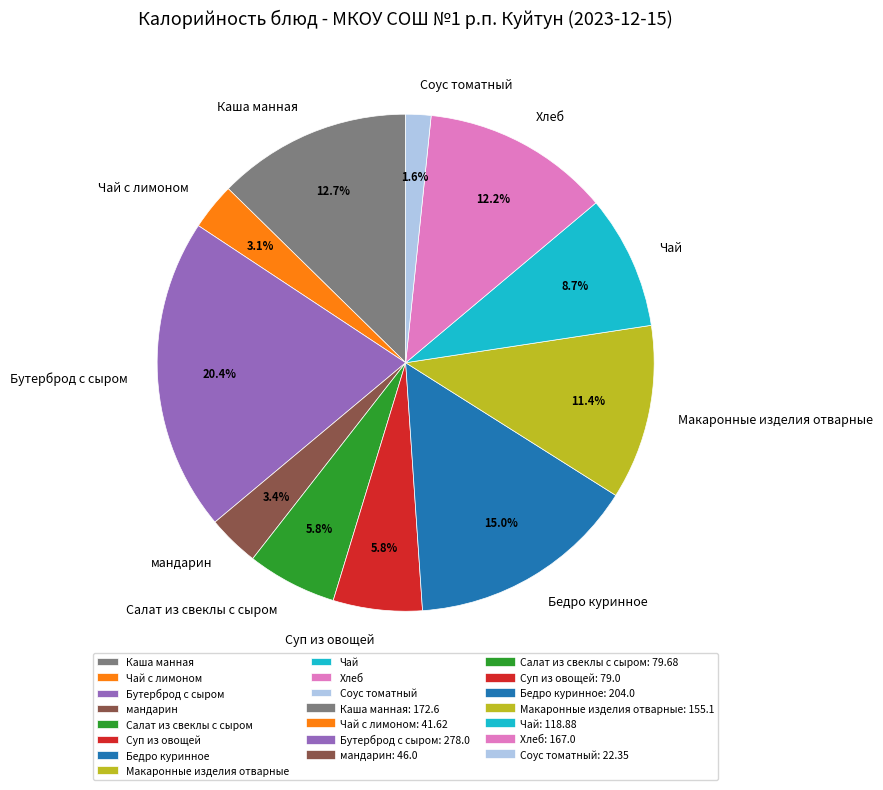

What is the smallest slice in the pie chart?

Соус томатный